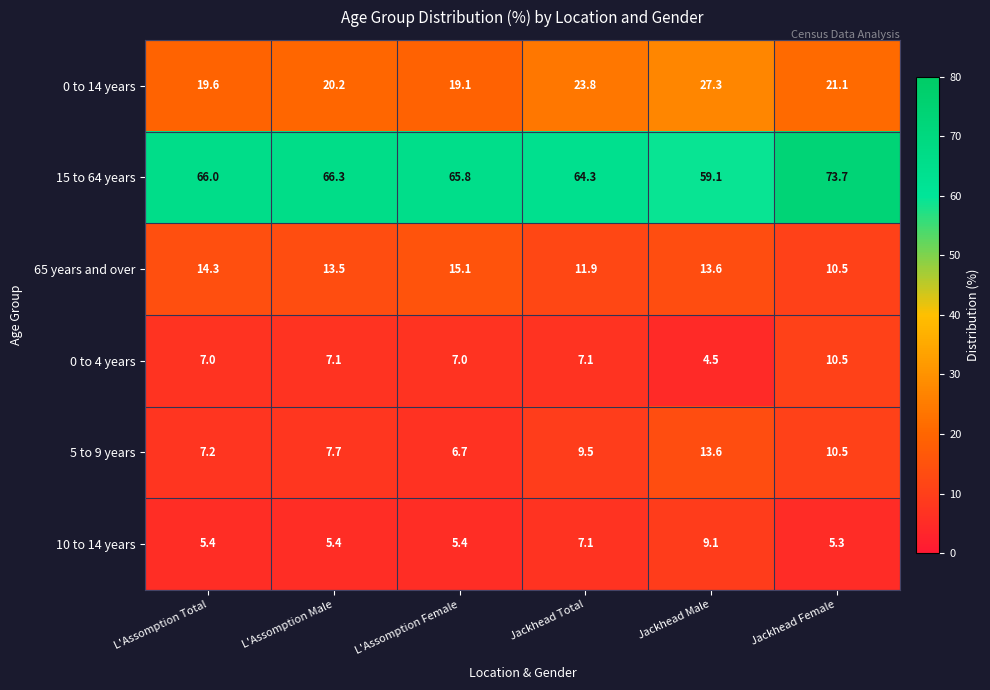

What is the difference between the 5 to 9 years values at L'Assomption Female and Jackhead Male?

6.9